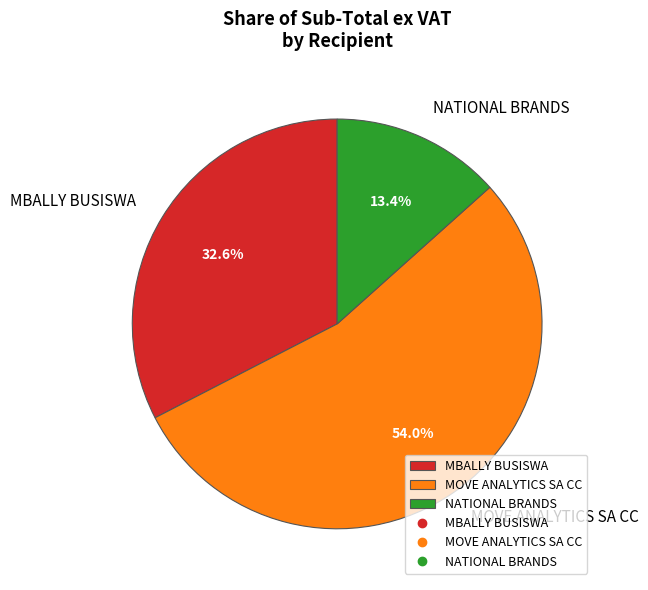

Rank the categories by value from highest to lowest.

MOVE ANALYTICS SA CC, MBALLY BUSISWA, NATIONAL BRANDS